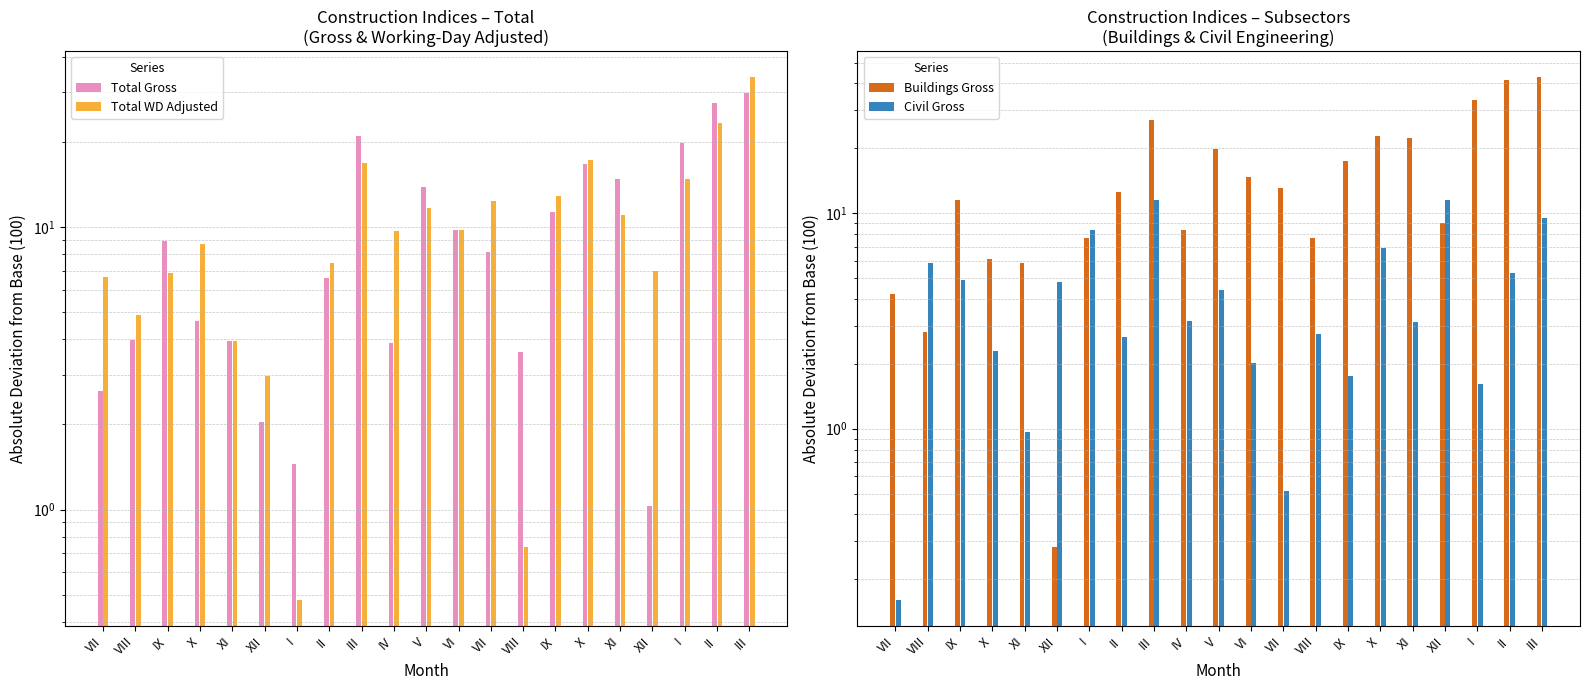

The value of Civil Gross at VIII is 1.0. True or false?

False